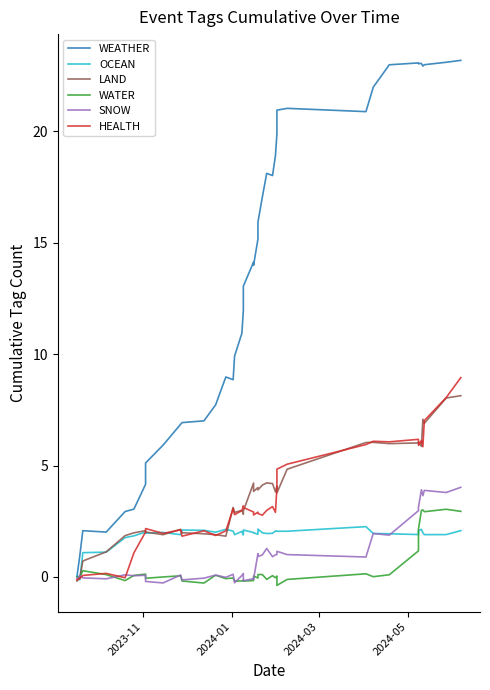

How many intersections are there between HEALTH and SNOW?

3